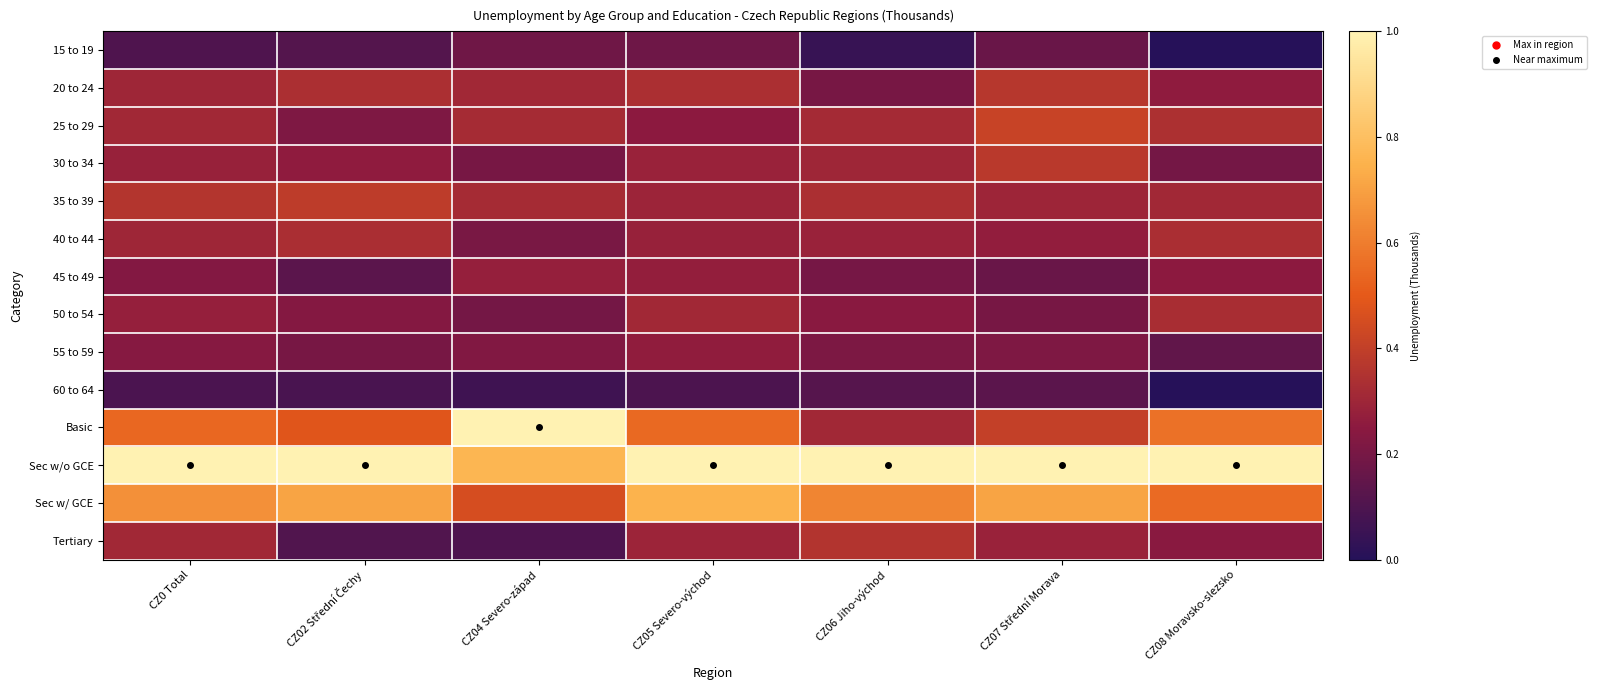

Which series has the largest total across all categories?

Sec w/o GCE